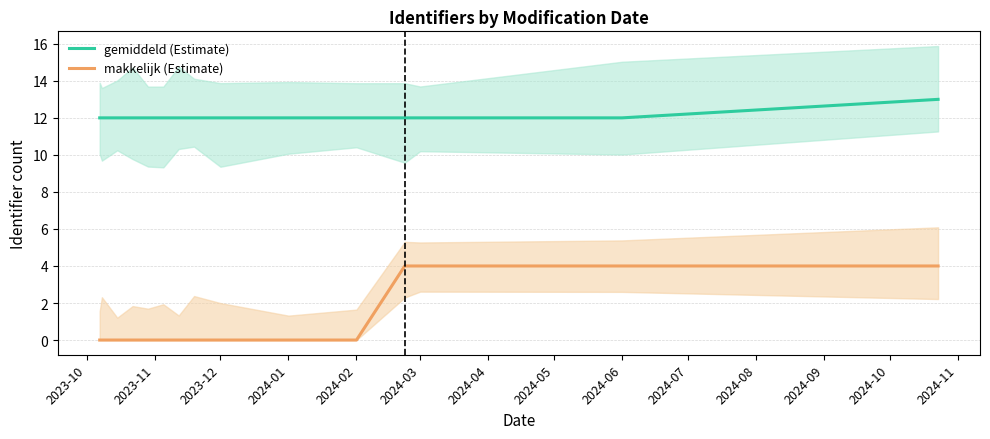

Which series has the largest total across all categories?

gemiddeld (Estimate)